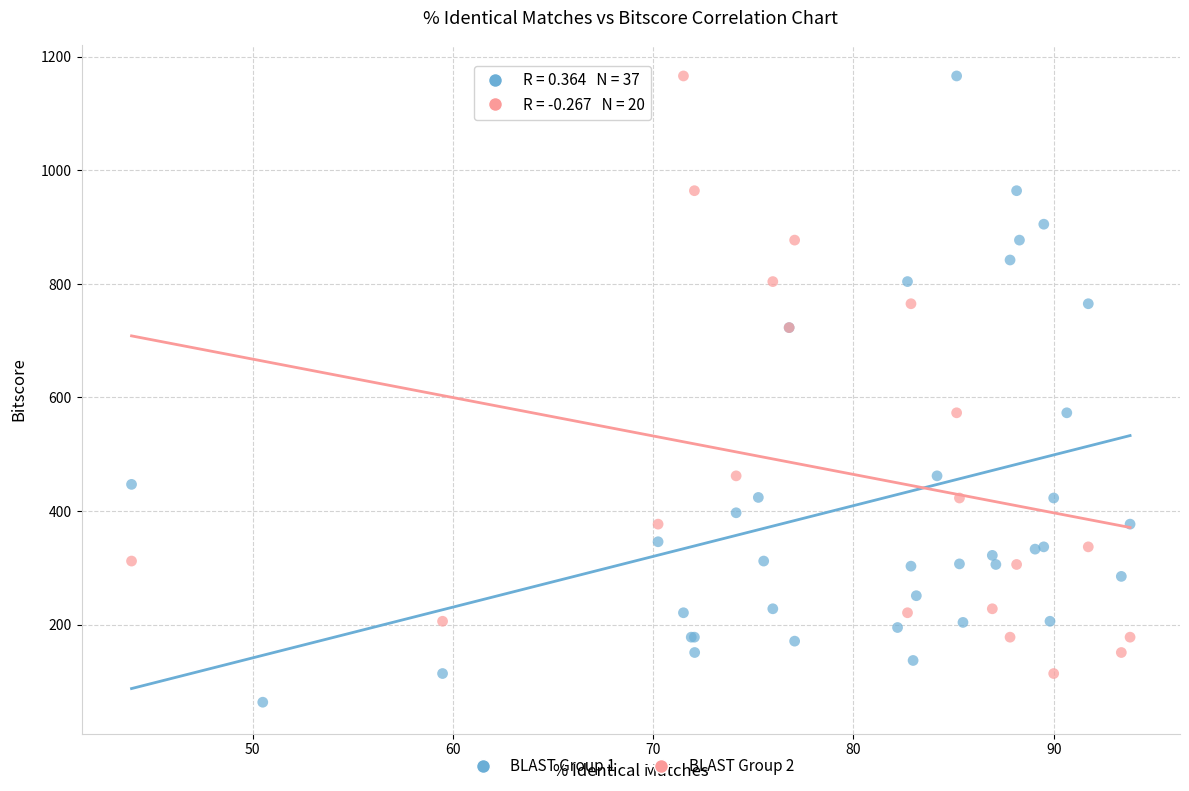

Which series has the widest spread of Y values?

BLAST Group 1